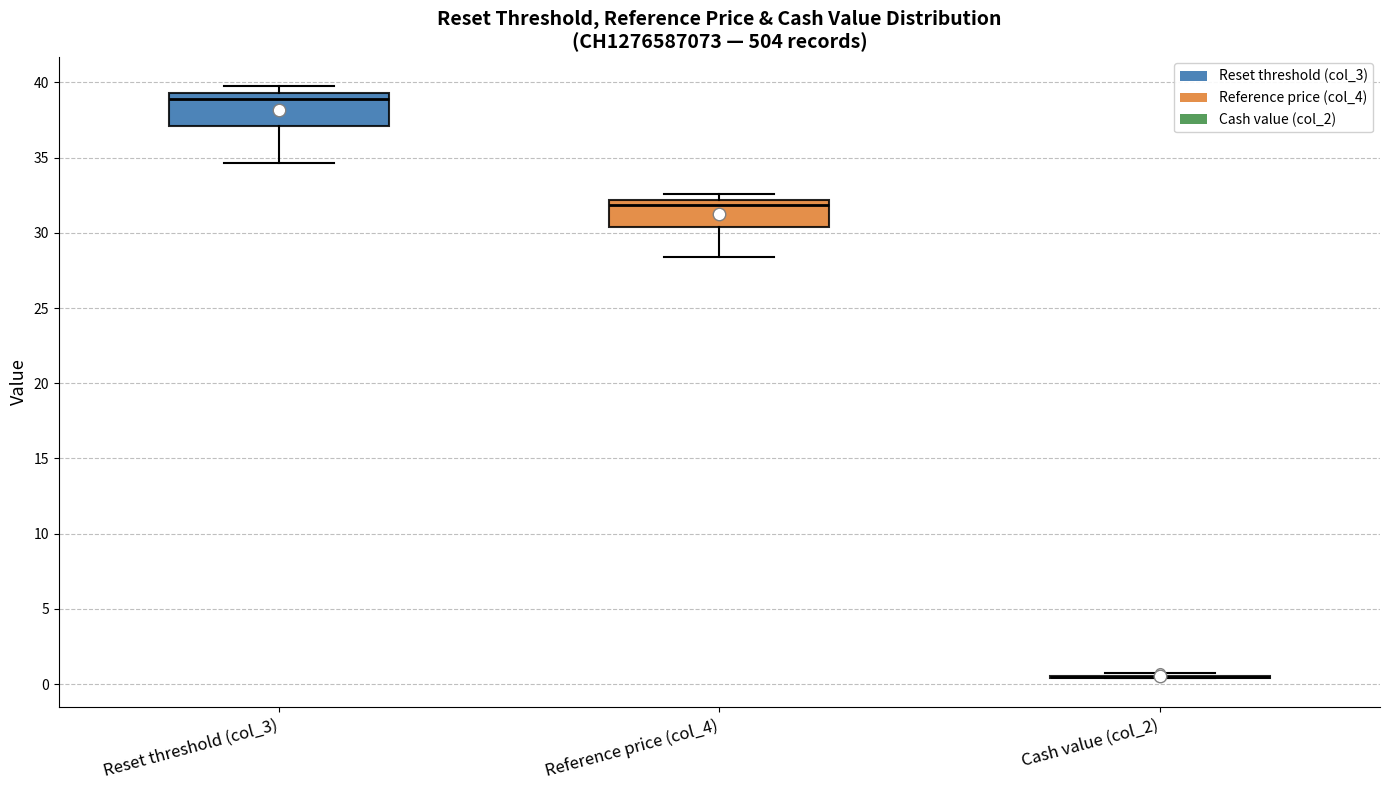

Where does the median line of the box for Reset threshold (col_3) sit on the y-axis? The values are not printed on the chart, so give them approximately, as read against the axis.

39.0